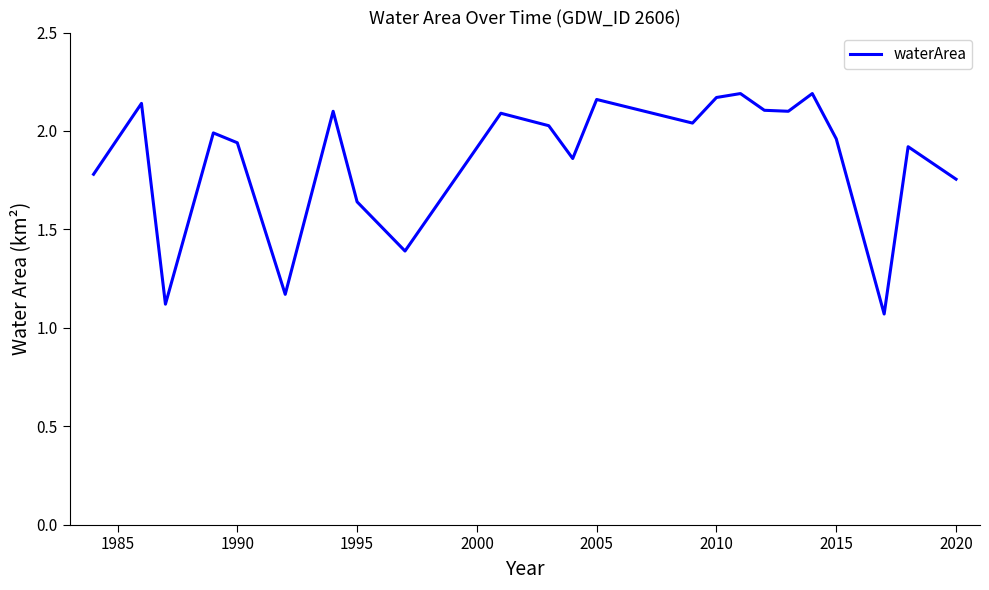

What is the sum of all values?

42.9